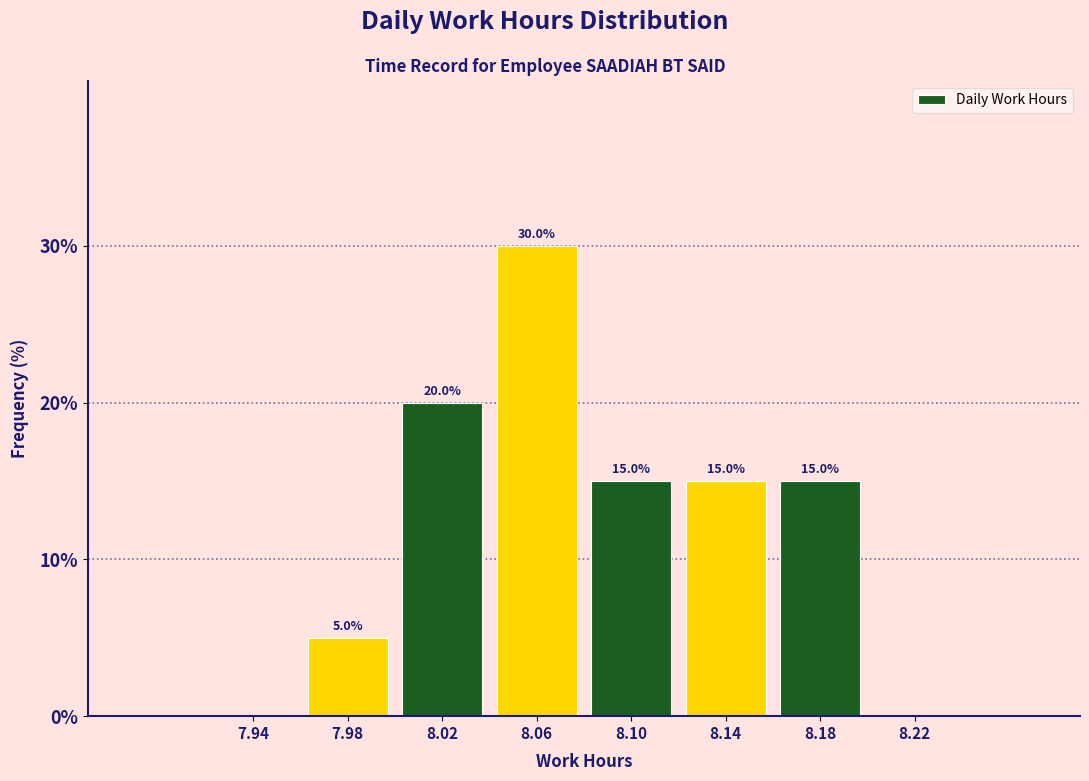

Which range on the x-axis has the tallest bar?

8.04 to 8.08